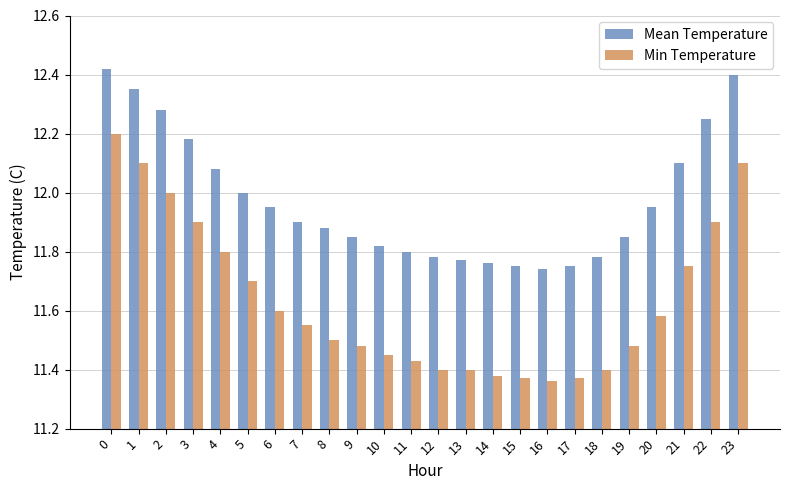

What is the total value across all series at 14?

23.1